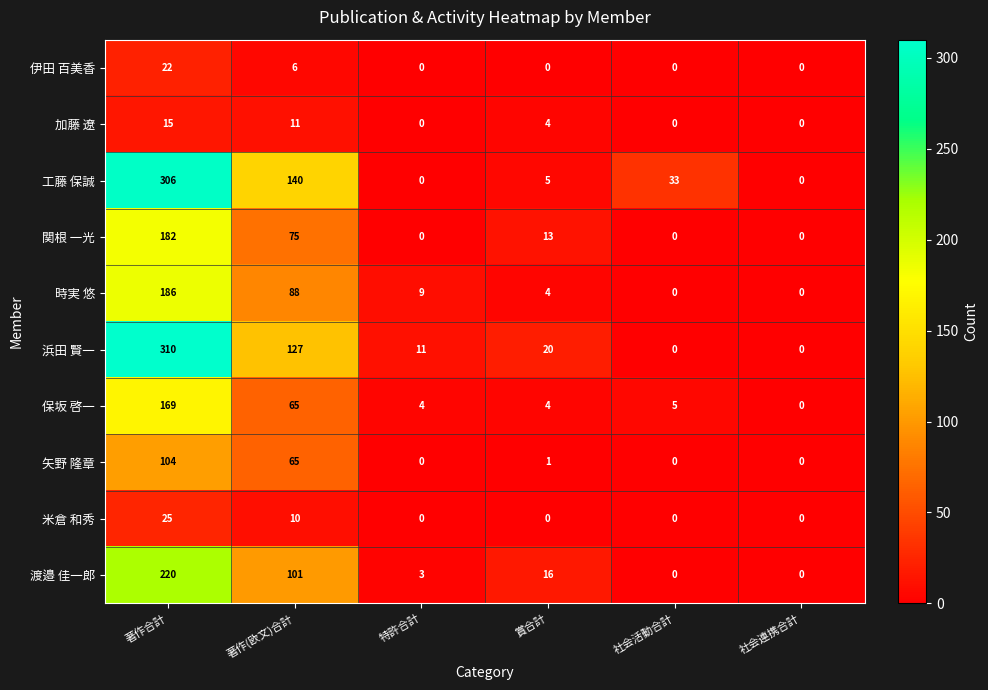

Rank the series at 著作合計 from lowest to highest value.

加藤 遼, 伊田 百美香, 米倉 和秀, 矢野 隆章, 保坂 啓一, 関根 一光, 時実 悠, 渡邉 佳一郎, 工藤 保誠, 浜田 賢一